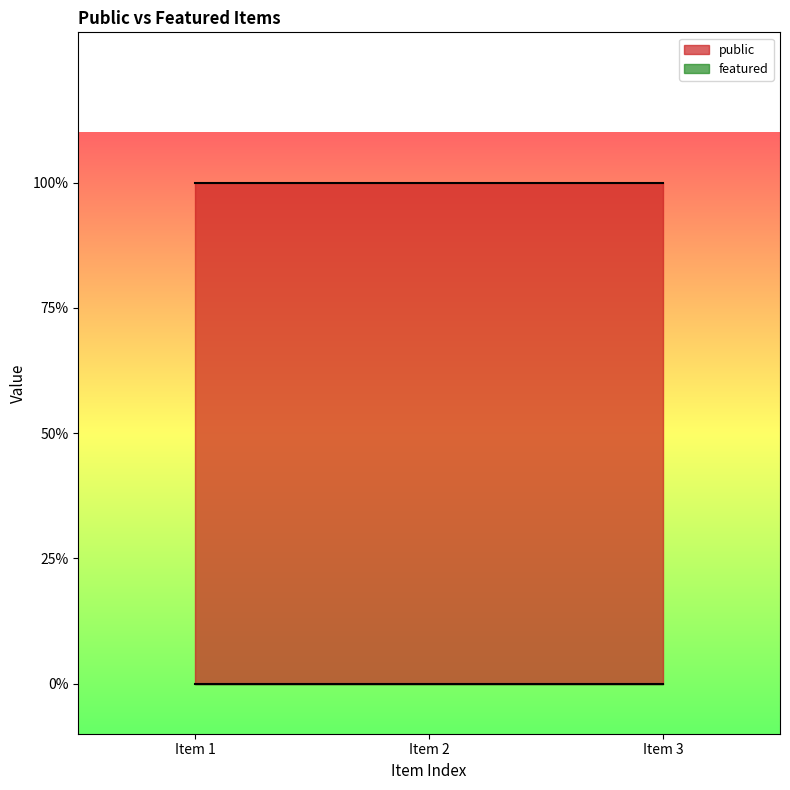

Which series has the largest range (max minus min)?

public